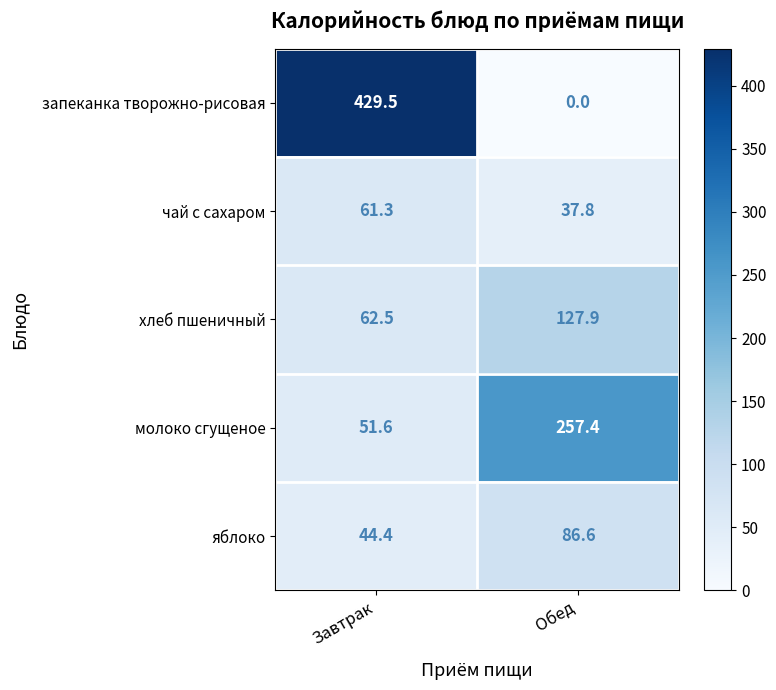

What is the difference between the запеканка творожно-рисовая values at Обед and Завтрак?

429.5